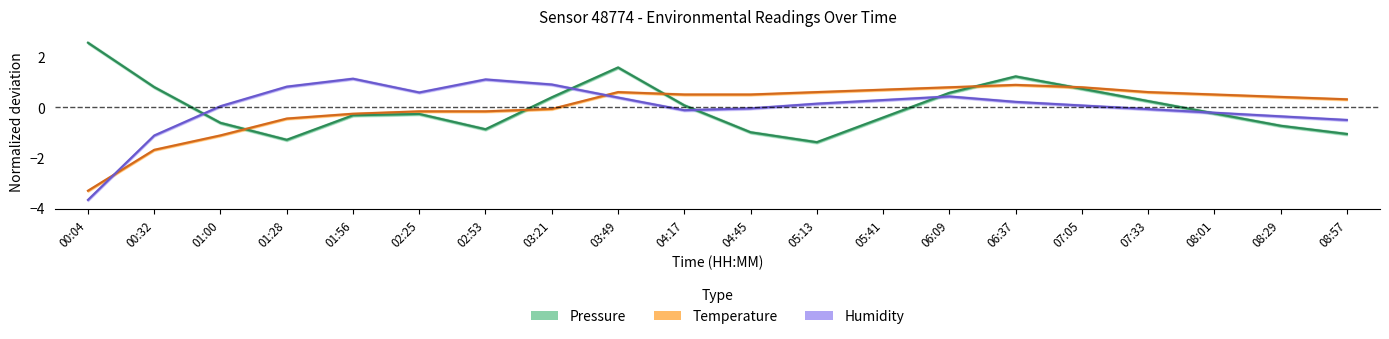

What is the label of the 14th point from the right?

02:53